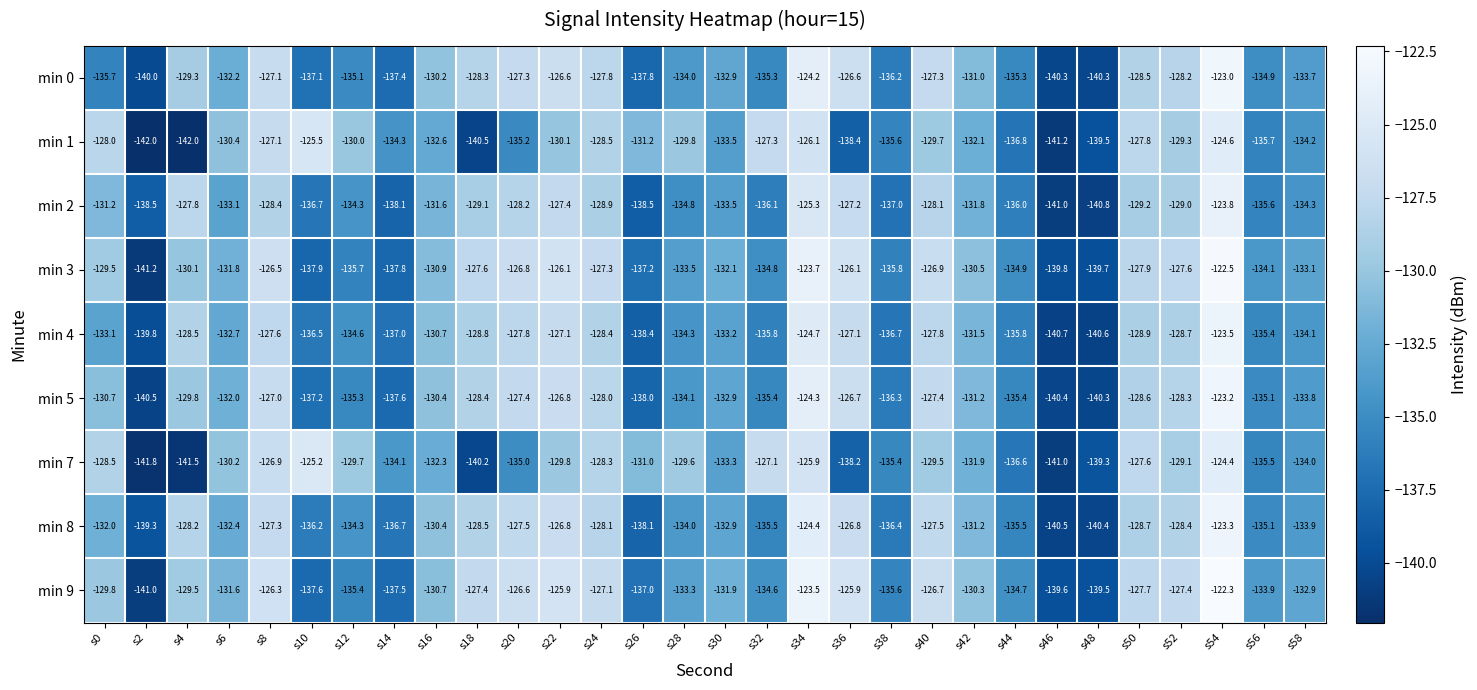

Which series has the largest total across all categories?

min 9